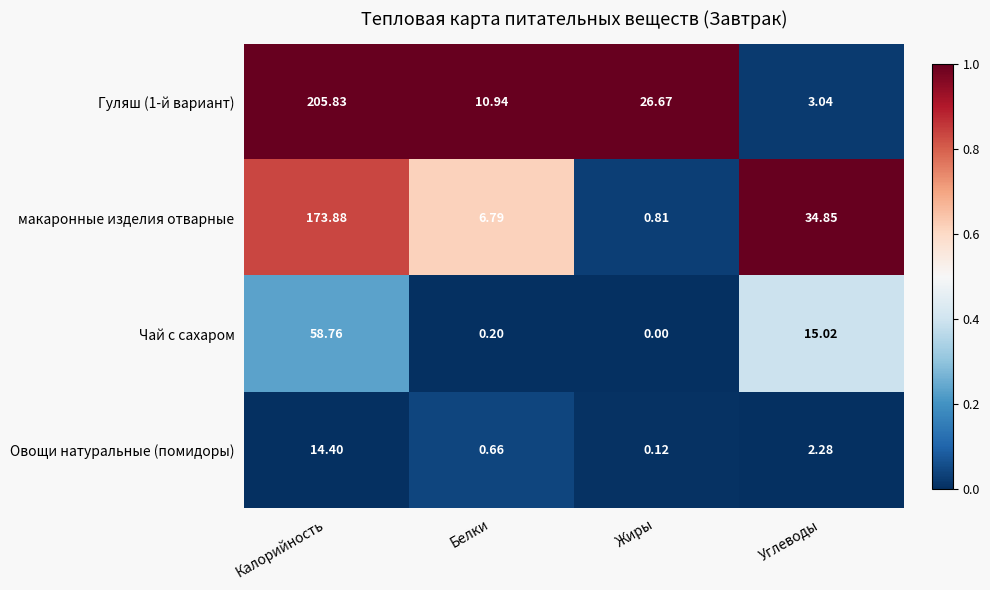

At which label is макаронные изделия отварные closest to 87?

Углеводы